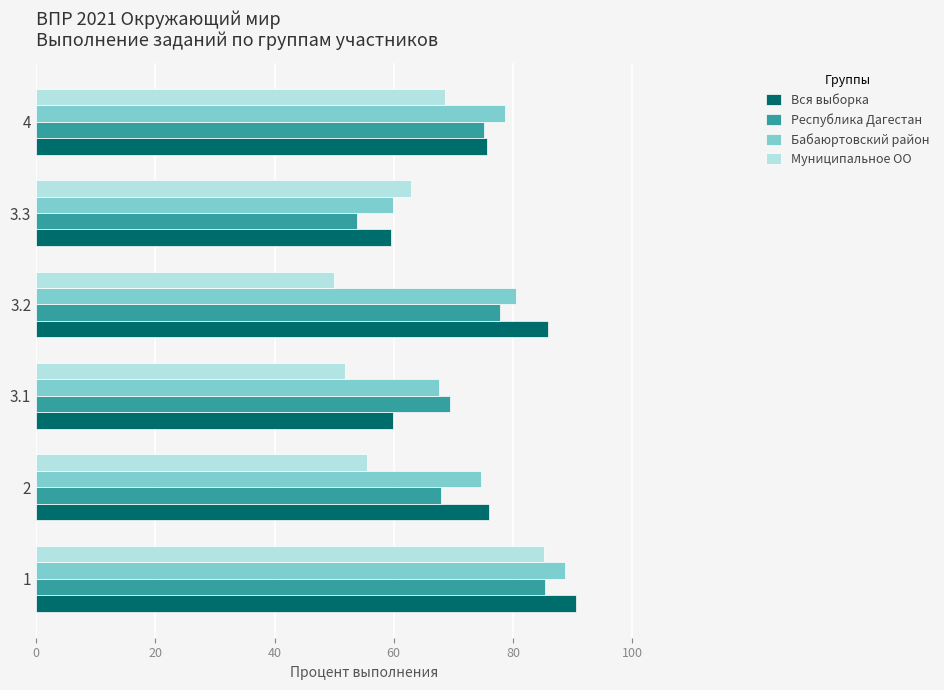

How many categories are shown in the chart?

6